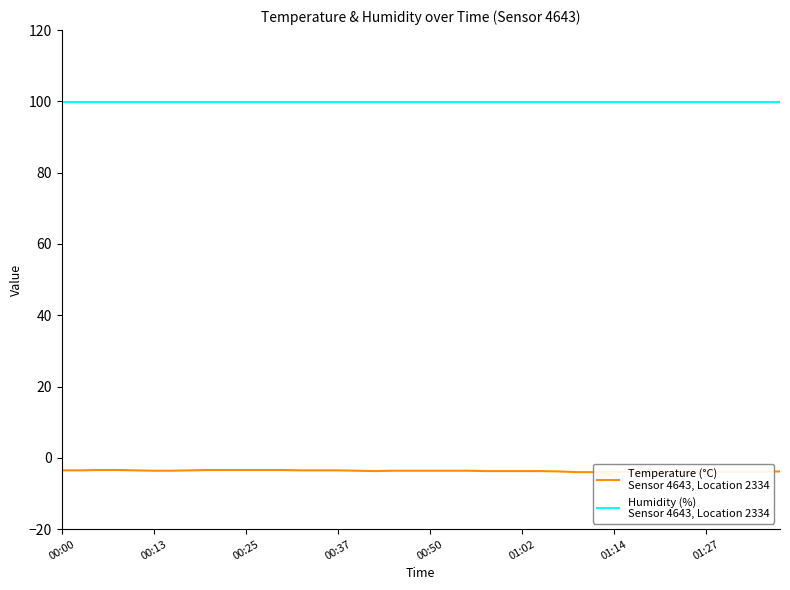

At which category is the sum across all series the highest?

00:25